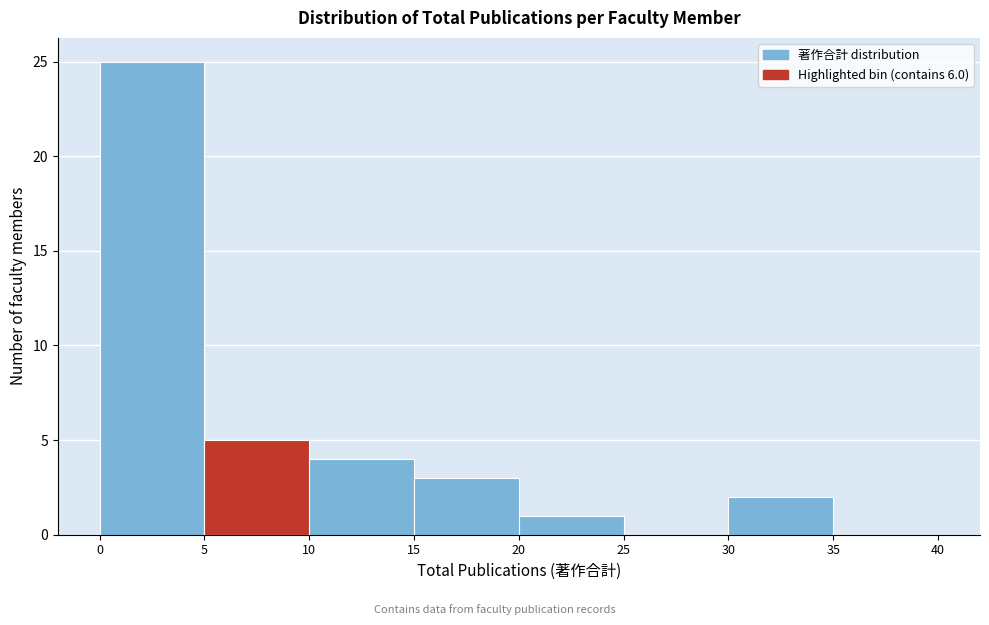

Reading left to right, transcribe this chart: for each bar, give the range it covers on the x-axis and its height. The values are not printed on the chart, so give them approximately, as read against the axis.

0 to 5: 25
5 to 10: 5
10 to 15: 4
15 to 20: 3
20 to 25: 1
25 to 30: 0
30 to 35: 2
35 to 40: 0